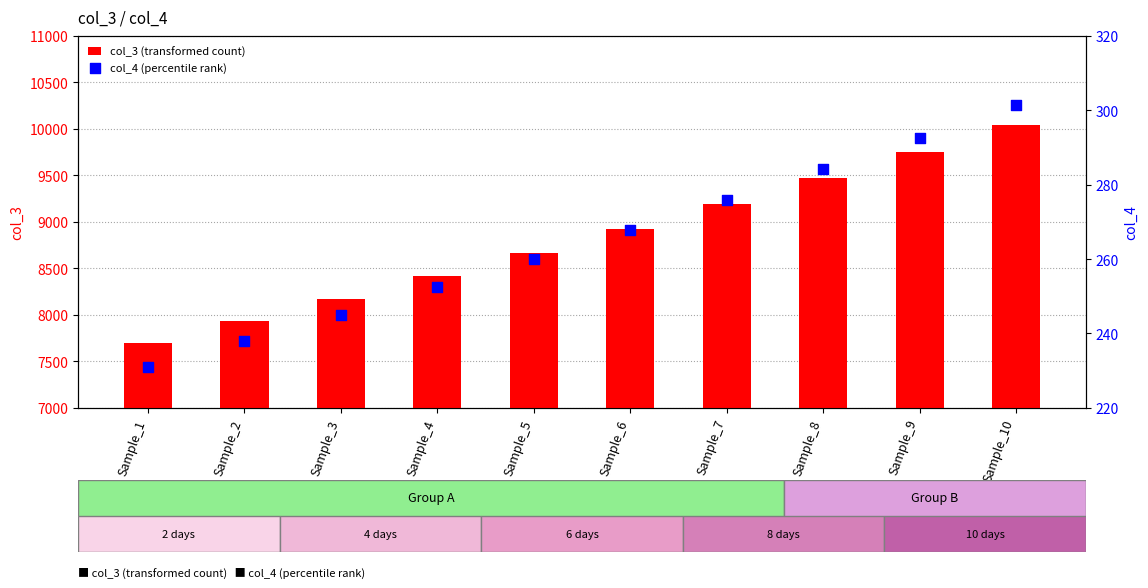

Which series has the largest total across all categories?

col_3 (transformed count)